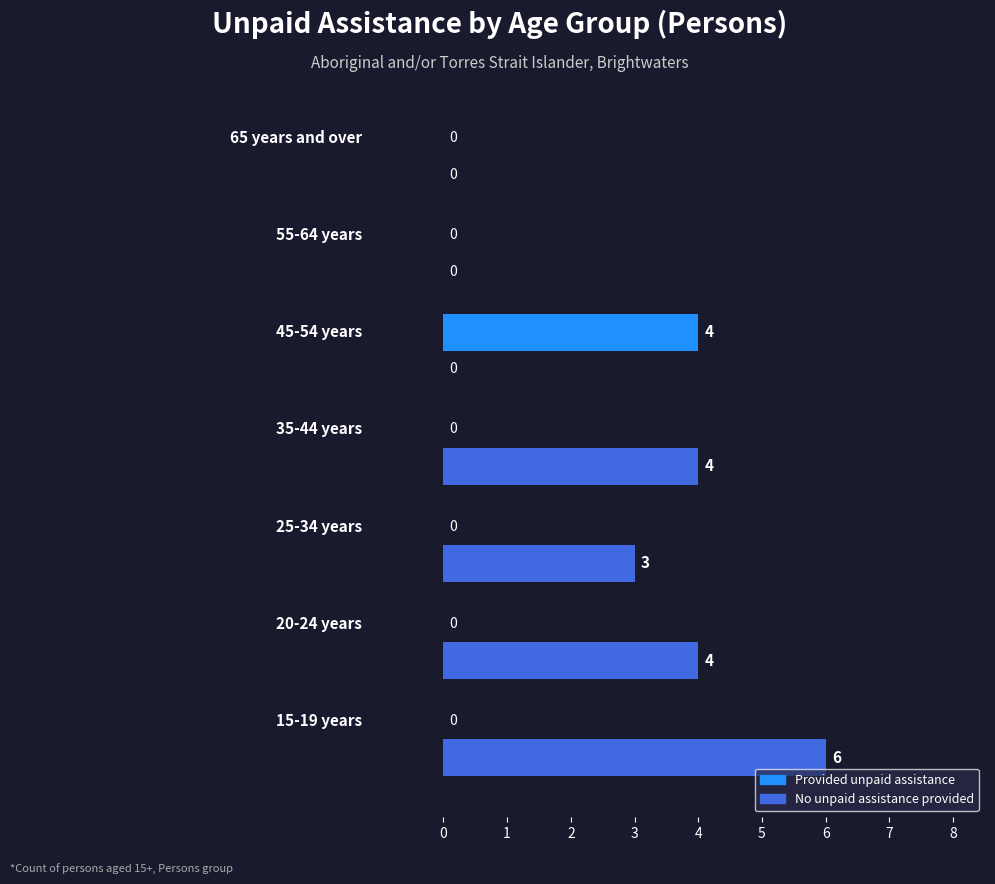

Which series has the widest spread of values?

No unpaid assistance provided